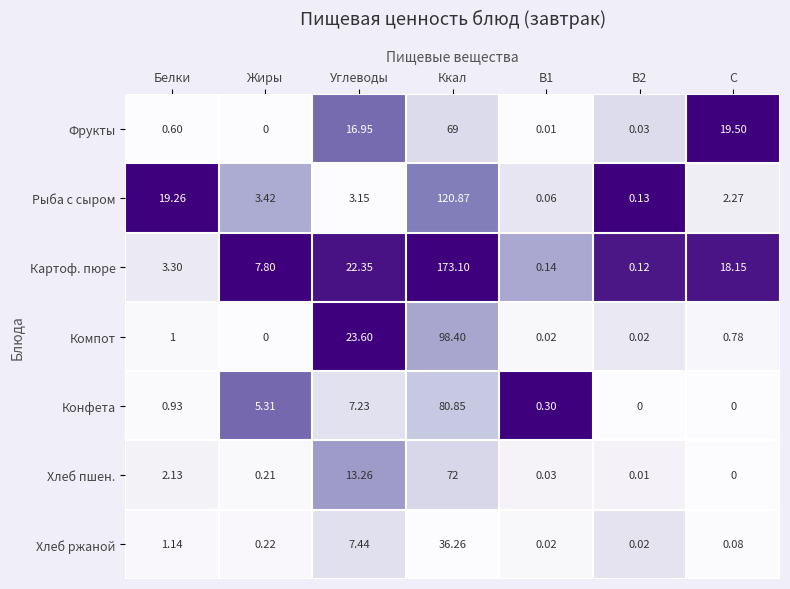

Which series changed the most between Жиры and B2?

Картоф. пюре